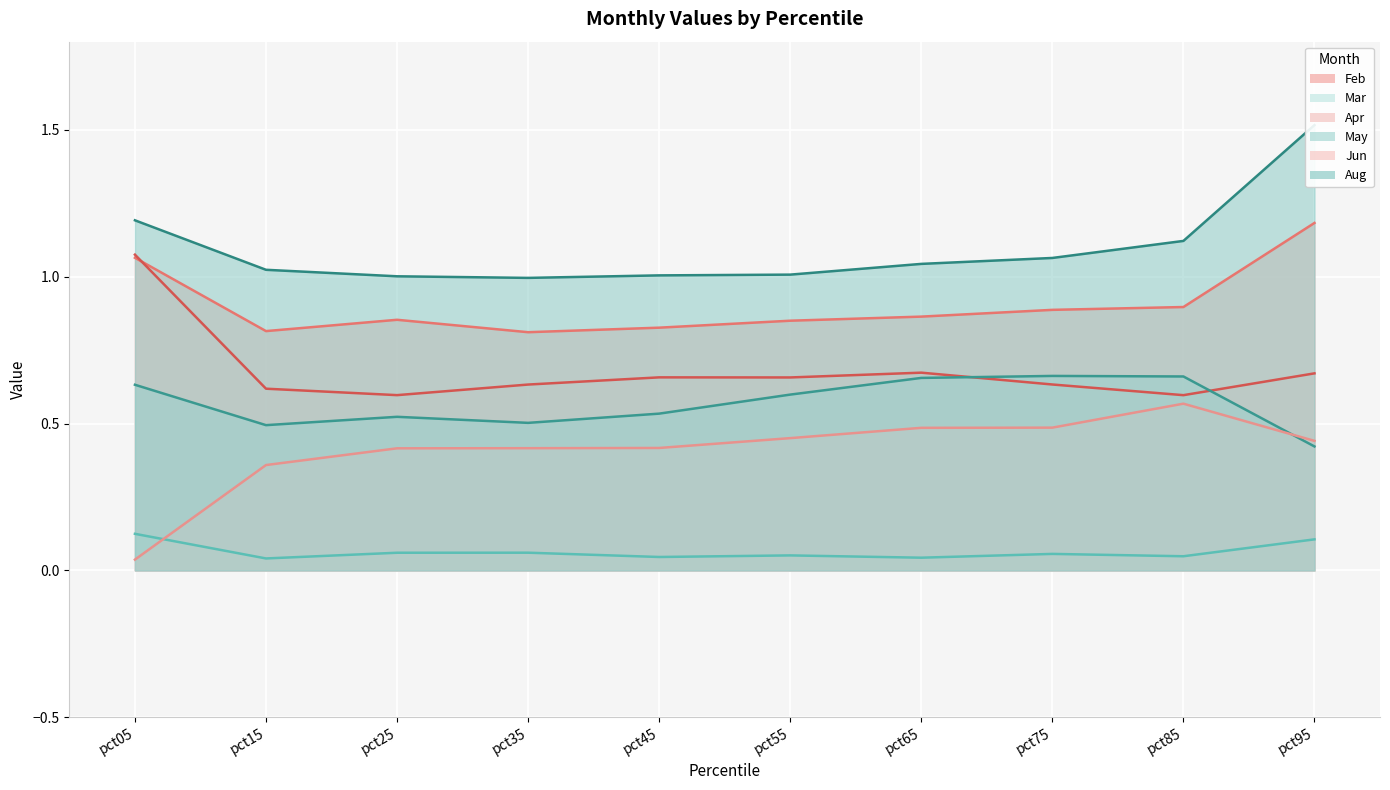

In Jun, how many points are higher than both neighbors (excluding endpoints)?

1